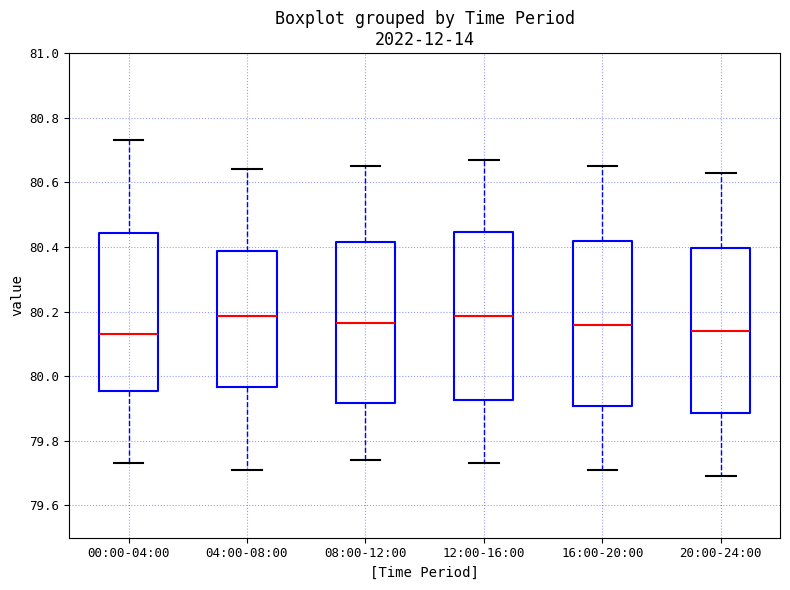

Reading left to right, transcribe this box plot: for each box, give where its median line is, the range the box spans, and where its two whiskers end, as read against the y-axis. The values are not printed on the chart, so give them approximately, as read against the axis.

00:00-04:00: median 80.14, box 79.96 to 80.44, whiskers 79.74 to 80.74
04:00-08:00: median 80.18, box 79.96 to 80.38, whiskers 79.72 to 80.64
08:00-12:00: median 80.16, box 79.92 to 80.42, whiskers 79.74 to 80.66
12:00-16:00: median 80.18, box 79.92 to 80.44, whiskers 79.74 to 80.68
16:00-20:00: median 80.16, box 79.90 to 80.42, whiskers 79.72 to 80.66
20:00-24:00: median 80.14, box 79.88 to 80.40, whiskers 79.70 to 80.64